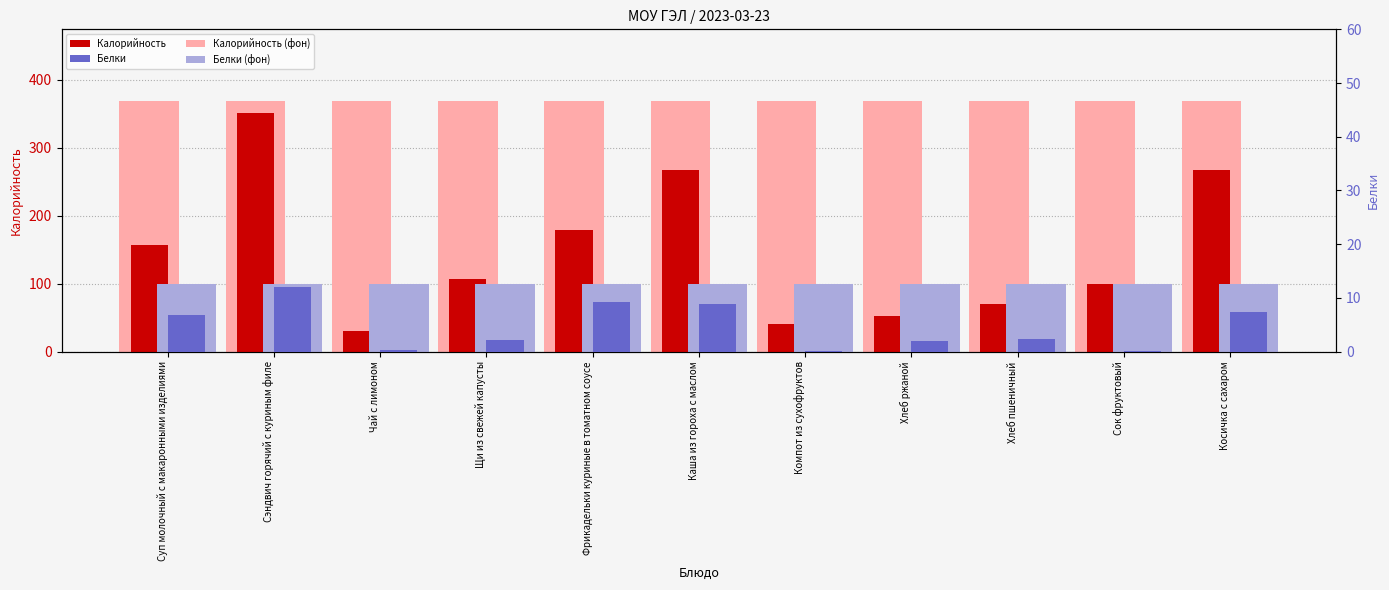

At which label is Белки closest to 6?

Суп молочный с макаронными изделиями